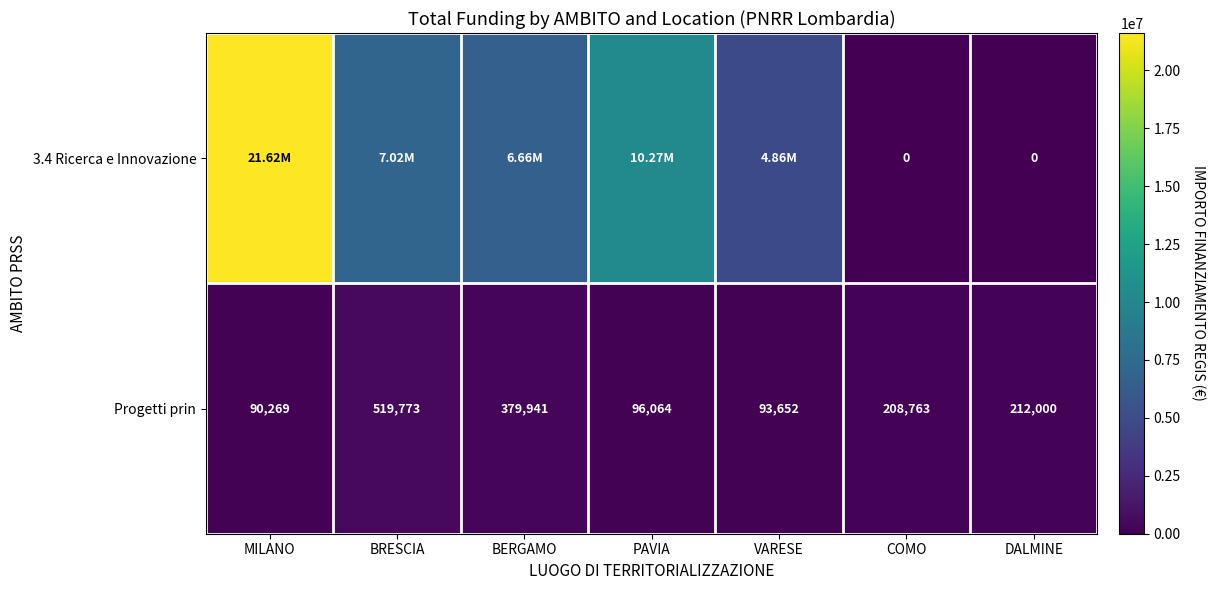

What is the difference between the maximum and minimum values in the Progetti prin series?

429504